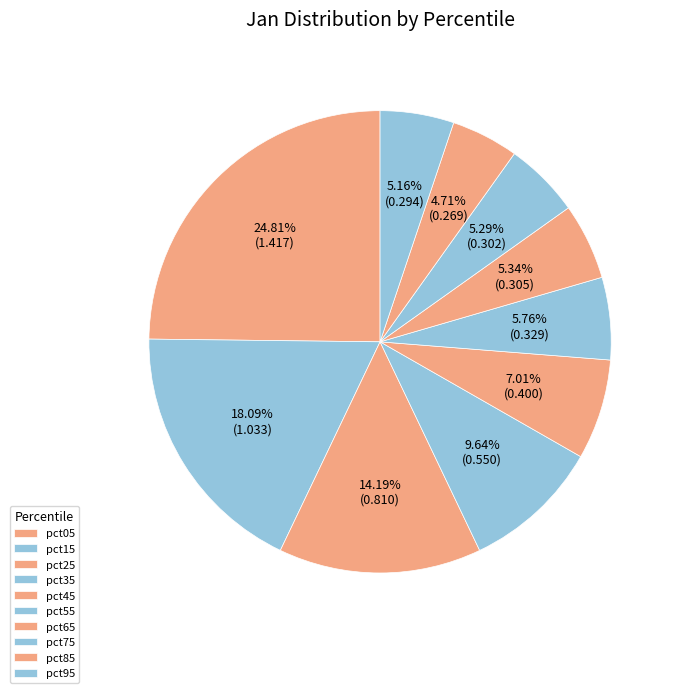

Rank the categories by value from highest to lowest.

pct05, pct15, pct25, pct35, pct45, pct55, pct65, pct75, pct95, pct85